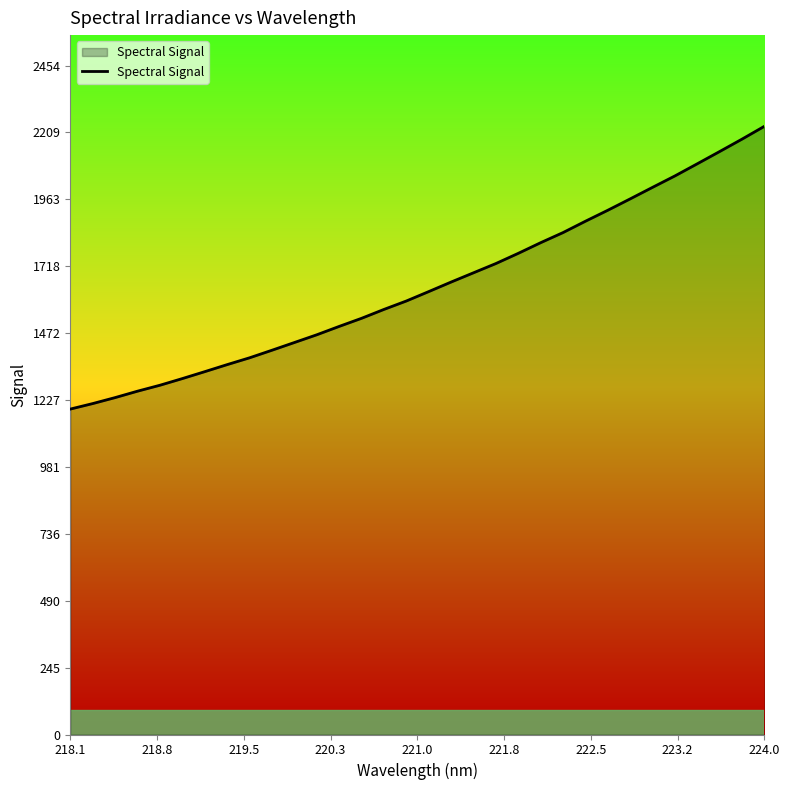

What is the smallest value displayed?

1194.0